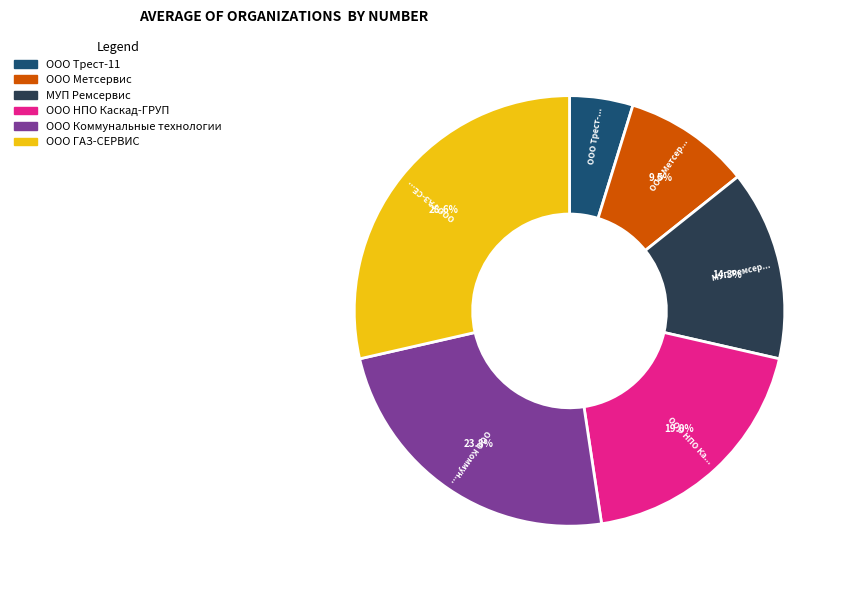

Which category has the smallest portion of the pie?

ООО Трест-11